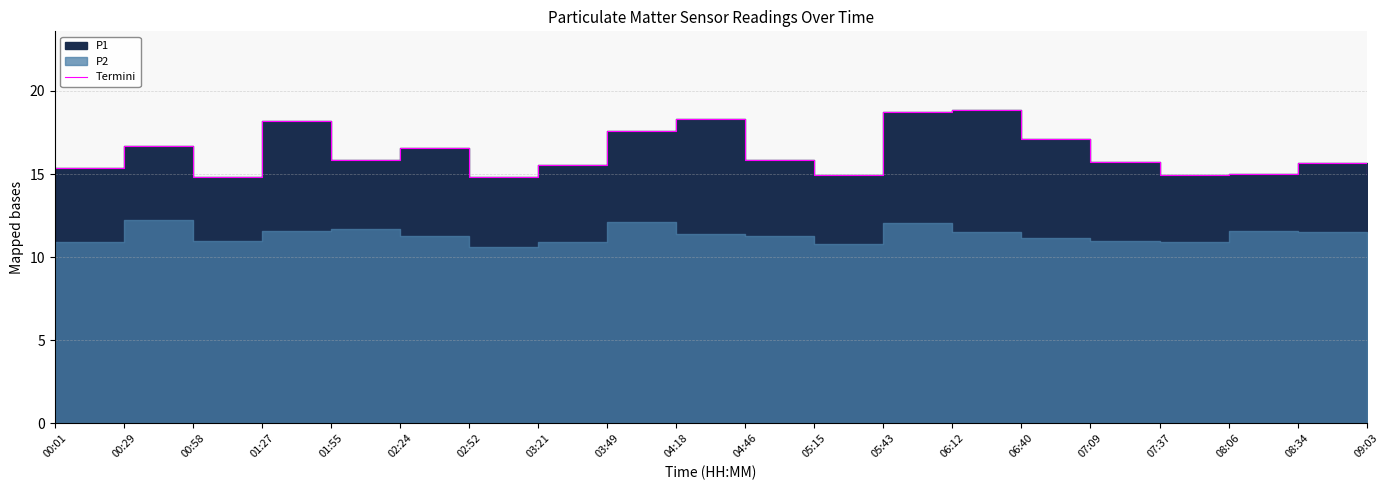

Rank the categories by value from highest to lowest.

06:12, 05:43, 04:18, 01:27, 03:49, 06:40, 00:29, 02:24, 01:55, 04:46, 07:09, 08:34, 03:21, 00:01, 08:06, 07:37, 05:15, 09:03, 00:58, 02:52